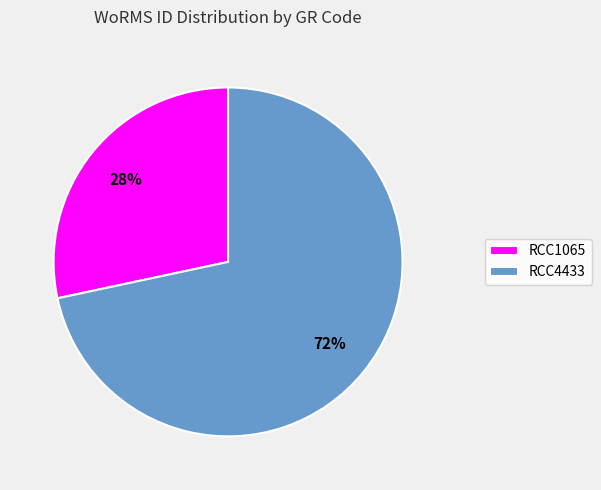

What is the largest slice in the pie chart?

RCC4433